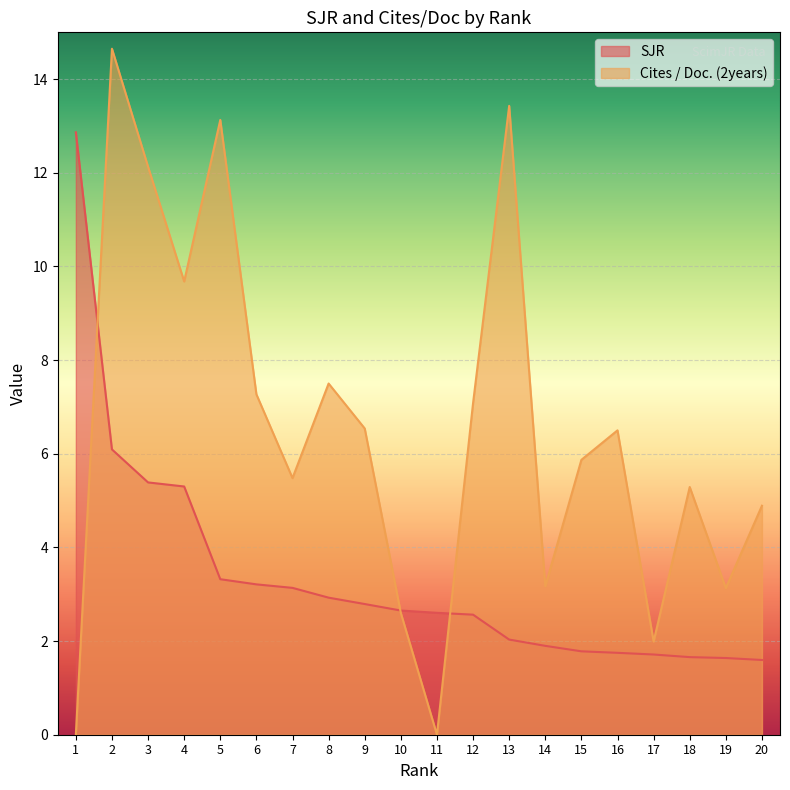

True or false: Cites / Doc. (2years) and SJR intersect in this chart.

True